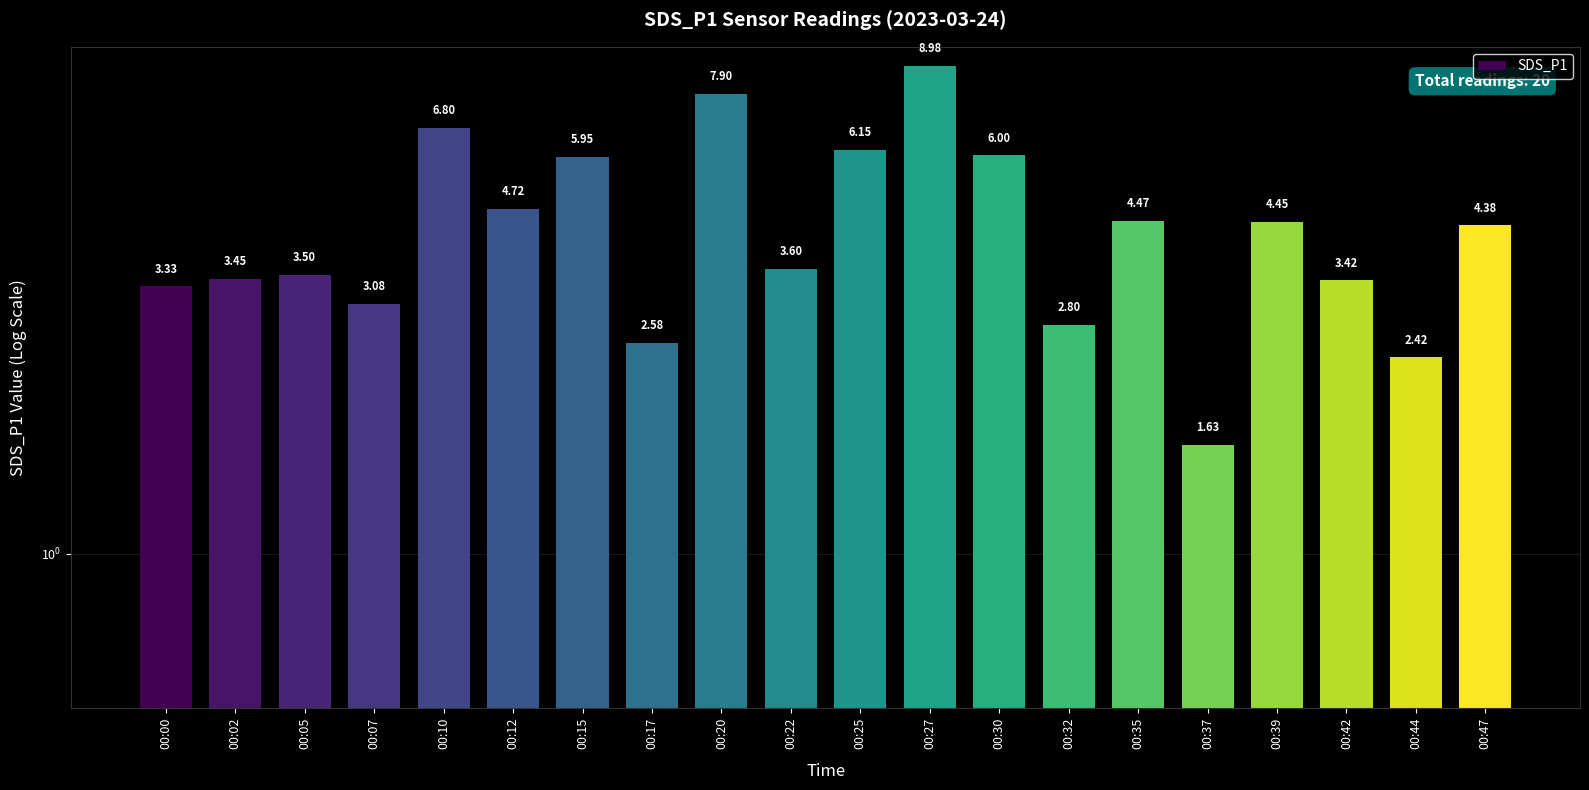

Reading left to right, extract all data points from this chart.

00:00=3.3	00:02=3.5	00:05=3.5	00:07=3.1	00:10=6.8	00:12=4.7	00:15=6.0	00:17=2.6	00:20=7.9	00:22=3.6	00:25=6.2	00:27=9.0	00:30=6.0	00:32=2.8	00:35=4.5	00:37=1.6	00:39=4.5	00:42=3.4	00:44=2.4	00:47=4.4